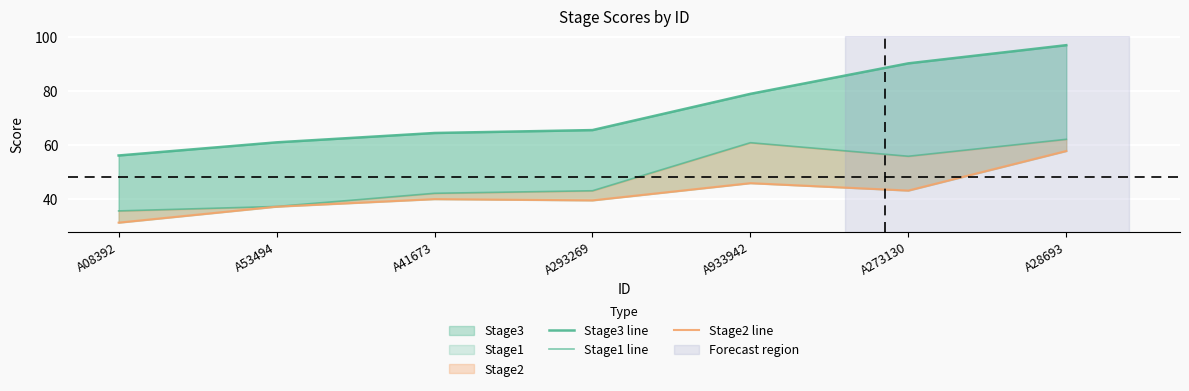

True or false: Stage3 line has more than 1 interior local peaks.

False